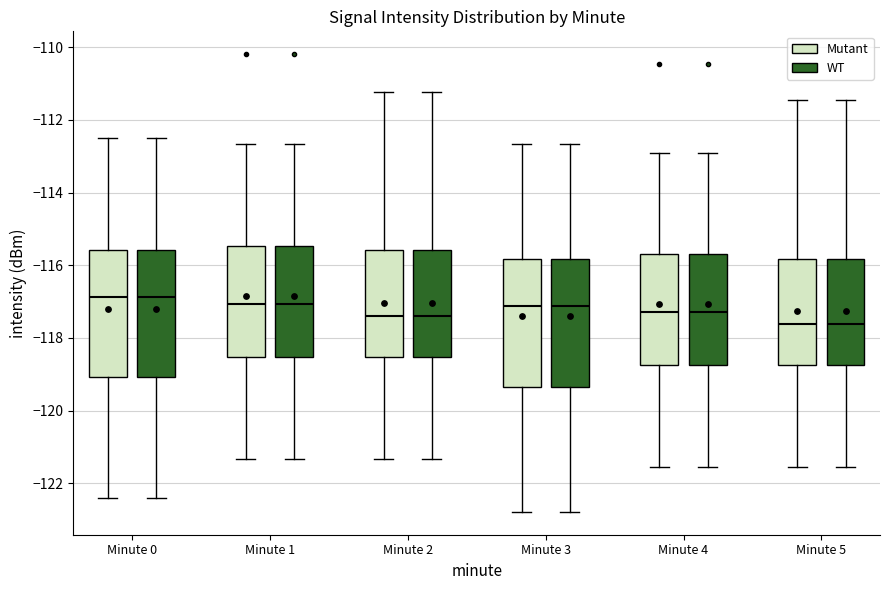

Reading left to right, transcribe this box plot: for each box, give where its median line is, the range the box spans, and where its two whiskers end, as read against the y-axis. The values are not printed on the chart, so give them approximately, as read against the axis.

Minute 0 (Mutant): median -116.8, box -119.0 to -115.6, whiskers -122.4 to -112.6
Minute 0 (WT): median -116.8, box -119.0 to -115.6, whiskers -122.4 to -112.6
Minute 1 (Mutant): median -117.0, box -118.6 to -115.4, whiskers -121.4 to -112.6
Minute 1 (WT): median -117.0, box -118.6 to -115.4, whiskers -121.4 to -112.6
Minute 2 (Mutant): median -117.4, box -118.6 to -115.6, whiskers -121.4 to -111.2
Minute 2 (WT): median -117.4, box -118.6 to -115.6, whiskers -121.4 to -111.2
Minute 3 (Mutant): median -117.2, box -119.4 to -115.8, whiskers -122.8 to -112.6
Minute 3 (WT): median -117.2, box -119.4 to -115.8, whiskers -122.8 to -112.6
Minute 4 (Mutant): median -117.2, box -118.8 to -115.8, whiskers -121.6 to -113.0
Minute 4 (WT): median -117.2, box -118.8 to -115.8, whiskers -121.6 to -113.0
Minute 5 (Mutant): median -117.6, box -118.8 to -115.8, whiskers -121.6 to -111.4
Minute 5 (WT): median -117.6, box -118.8 to -115.8, whiskers -121.6 to -111.4